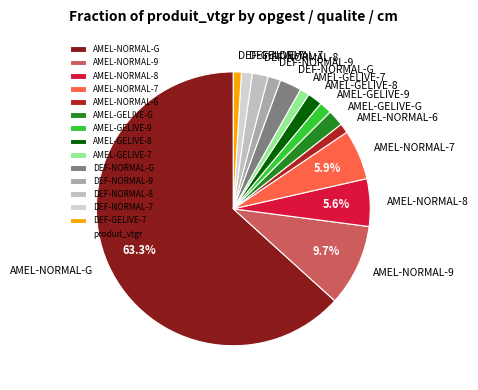

Which category has the biggest portion of the pie?

AMEL-NORMAL-G